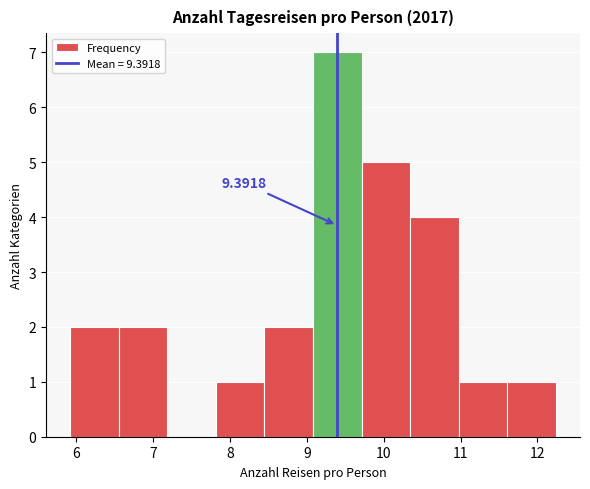

Which range on the x-axis has the tallest bar?

9.1 to 9.7